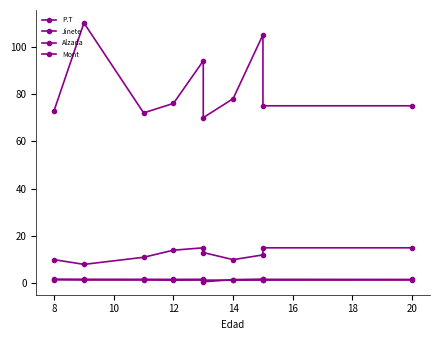

The value of Mont at 12 is 14.0. True or false?

True